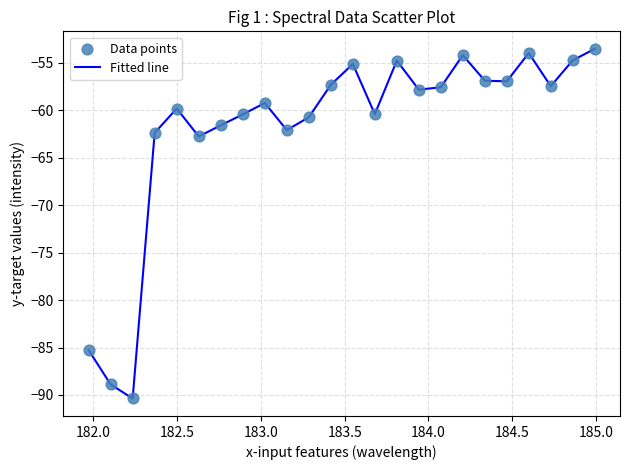

What is the maximum value shown in the chart?

-53.5